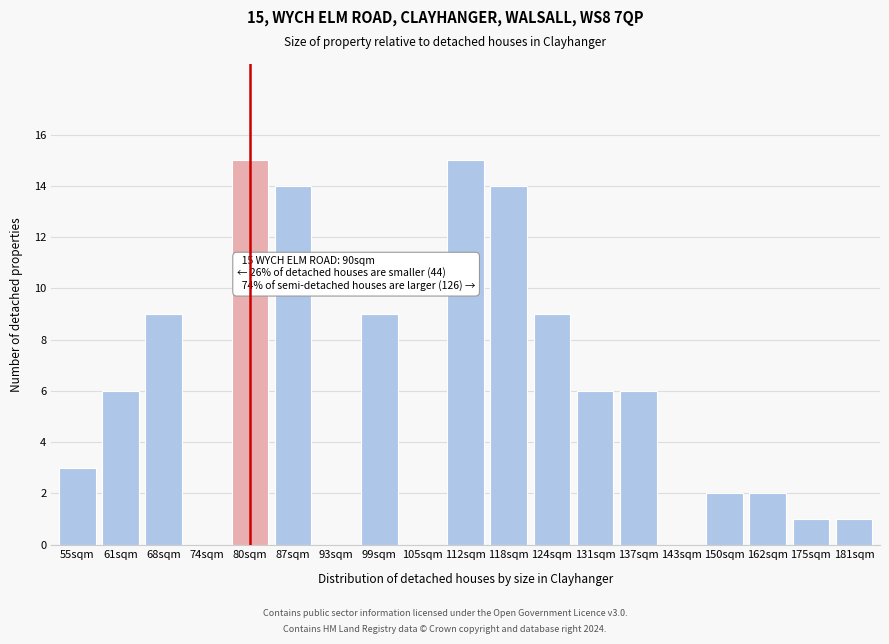

Reading left to right, extract all data points from this chart.

55sqm=3	61sqm=6	68sqm=9	74sqm=0	80sqm=15	87sqm=14	93sqm=0	99sqm=9	105sqm=0	112sqm=15	118sqm=14	124sqm=9	131sqm=6	137sqm=6	143sqm=0	150sqm=2	162sqm=2	175sqm=1	181sqm=1